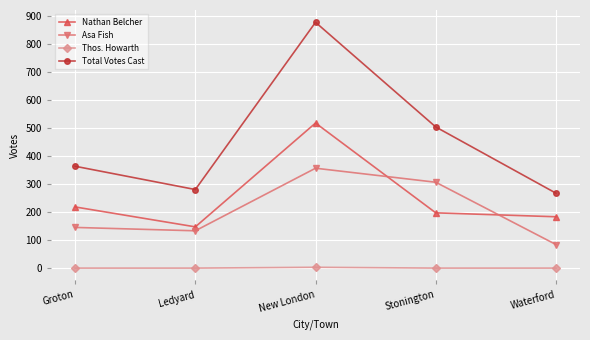

How many data points does each series have?

5